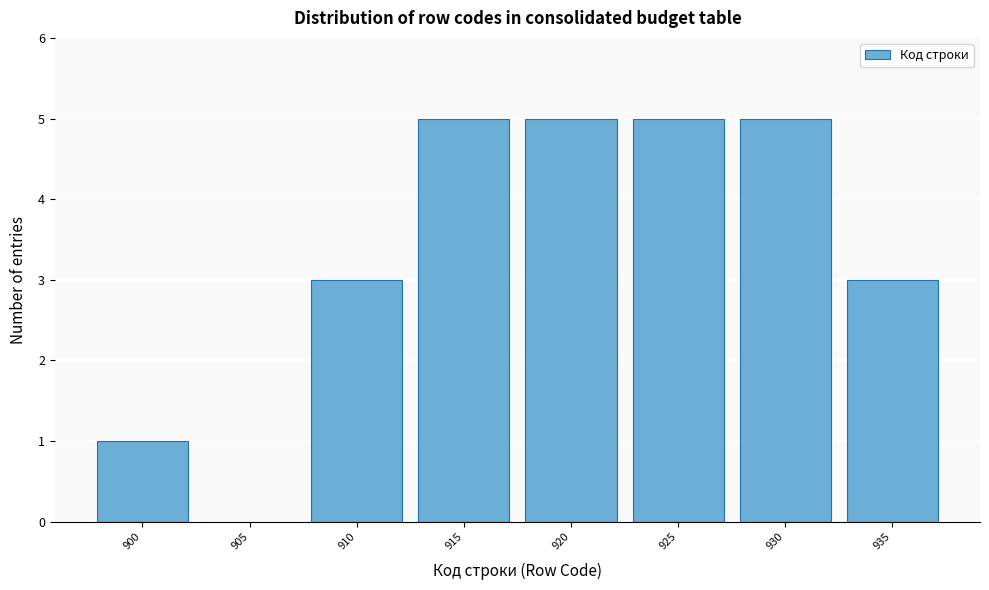

How tall is the bar that spans 917.5 to 922.5 on the x-axis? The values are not printed on the chart, so give them approximately, as read against the axis.

5